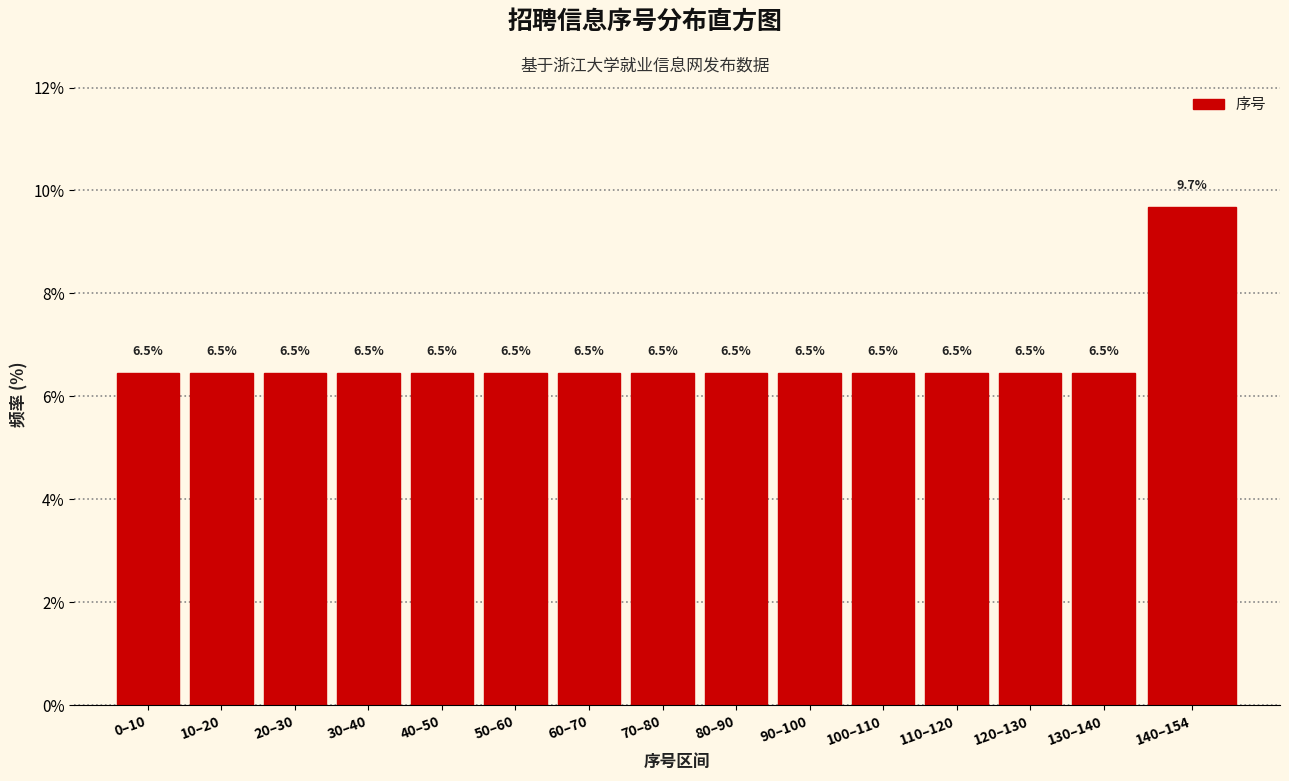

Reading right to left, list all the values displayed in this chart.

140–154=9.7	130–140=6.5	120–130=6.5	110–120=6.5	100–110=6.5	90–100=6.5	80–90=6.5	70–80=6.5	60–70=6.5	50–60=6.5	40–50=6.5	30–40=6.5	20–30=6.5	10–20=6.5	0–10=6.5